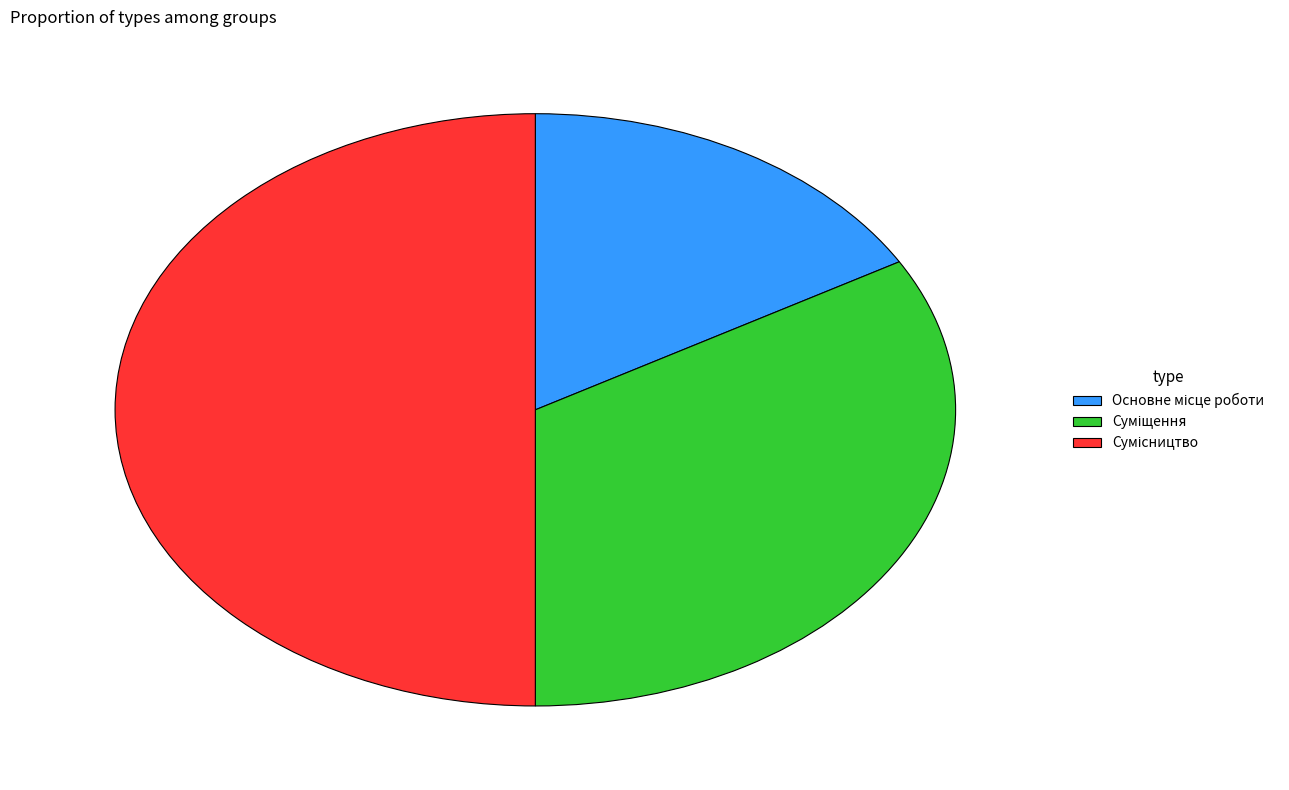

How many slices are in this pie chart?

3